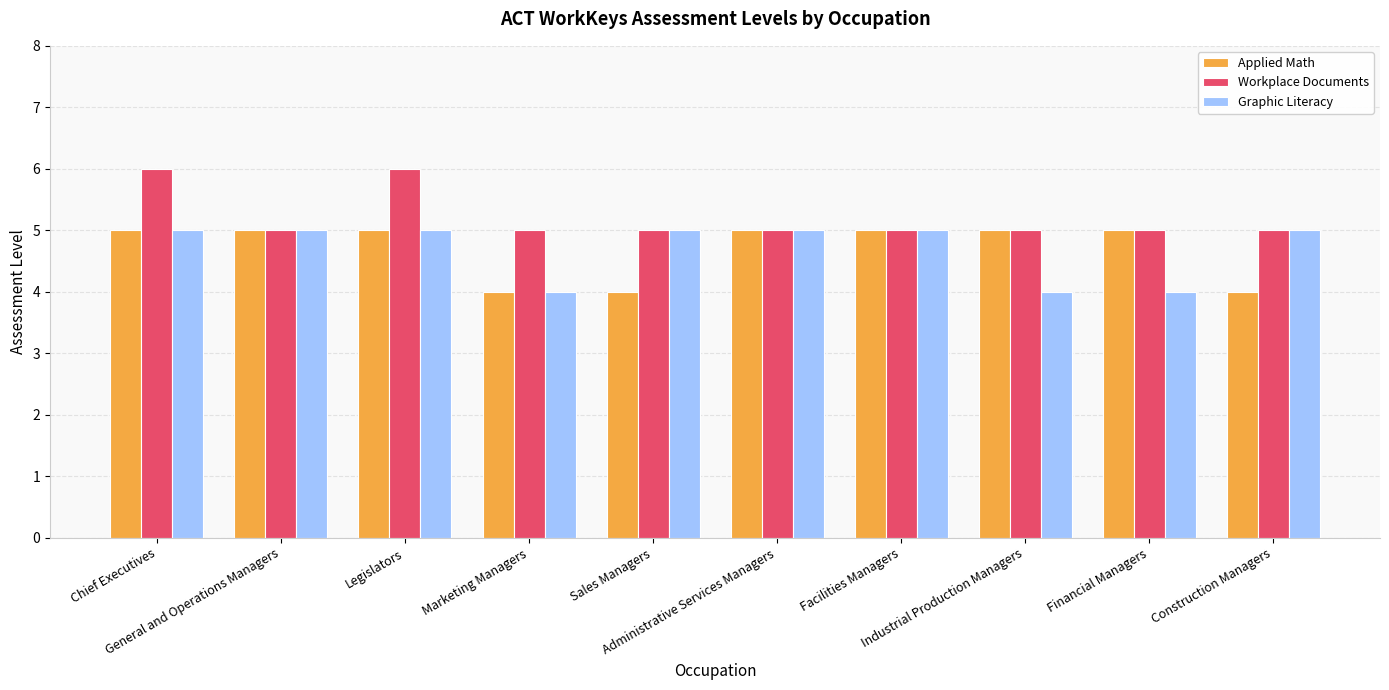

Reading left to right, transcribe all the data shown in this chart.

Applied Math: Chief Executives=5	General and Operations Managers=5	Legislators=5	Marketing Managers=4	Sales Managers=4	Administrative Services Managers=5	Facilities Managers=5	Industrial Production Managers=5	Financial Managers=5	Construction Managers=4
Workplace Documents: Chief Executives=6	General and Operations Managers=5	Legislators=6	Marketing Managers=5	Sales Managers=5	Administrative Services Managers=5	Facilities Managers=5	Industrial Production Managers=5	Financial Managers=5	Construction Managers=5
Graphic Literacy: Chief Executives=5	General and Operations Managers=5	Legislators=5	Marketing Managers=4	Sales Managers=5	Administrative Services Managers=5	Facilities Managers=5	Industrial Production Managers=4	Financial Managers=4	Construction Managers=5